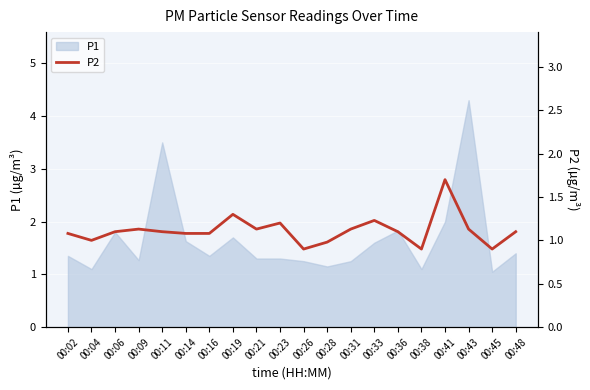

What is the value of the 4th point from the left?

1.1